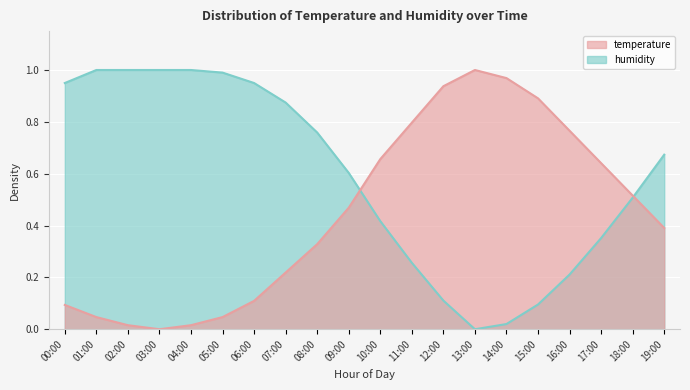

In humidity, how many points are lower than both neighbors (excluding endpoints)?

1